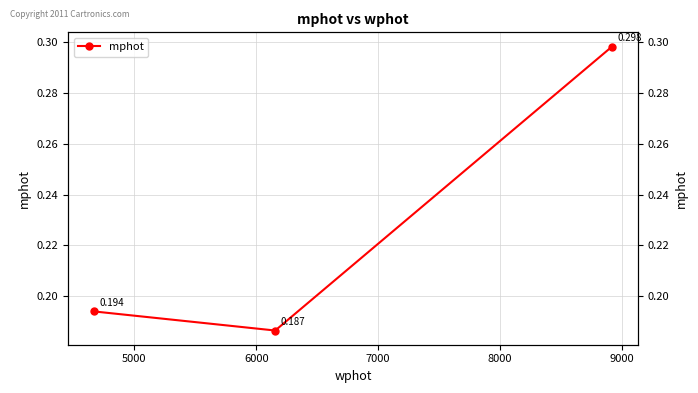

What is the difference between the values at 6000 and 4000?

0.1